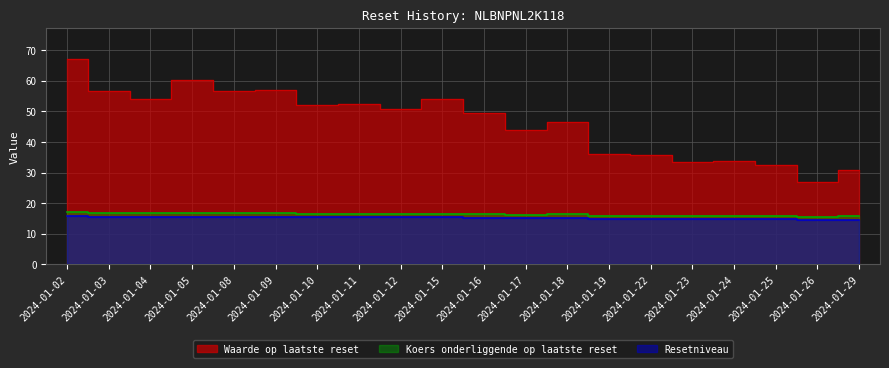

Which label corresponds to the smallest value in the chart?

2024-01-26